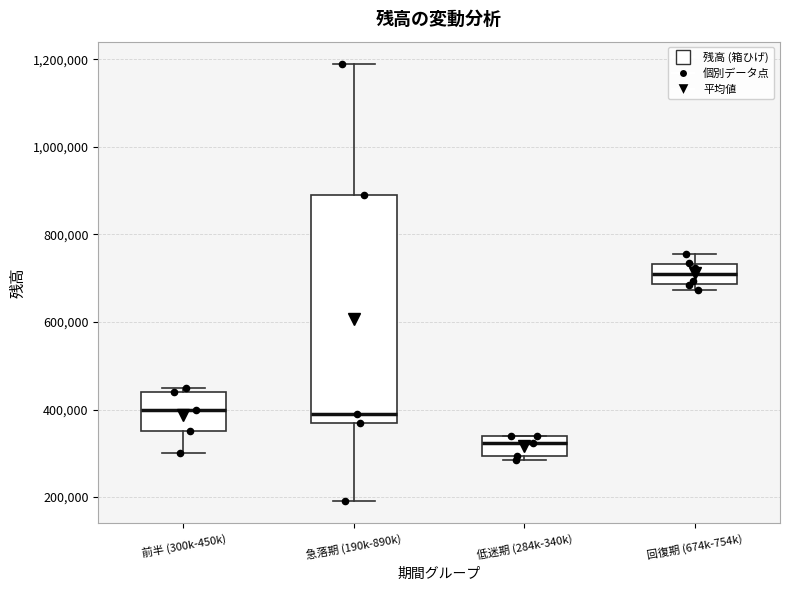

Reading left to right, transcribe this box plot: for each box, give where its median line is, the range the box spans, and where its two whiskers end, as read against the y-axis. The values are not printed on the chart, so give them approximately, as read against the axis.

前半 (300k-450k): median 400000, box 360000 to 440000, whiskers 300000 to 460000
急落期 (190k-890k): median 400000, box 380000 to 900000, whiskers 200000 to 1200000
低迷期 (284k-340k): median 320000, box 300000 to 340000, whiskers 280000 to 340000
回復期 (674k-754k): median 700000, box 680000 to 740000, whiskers 680000 (just below the box's lower edge) to 760000